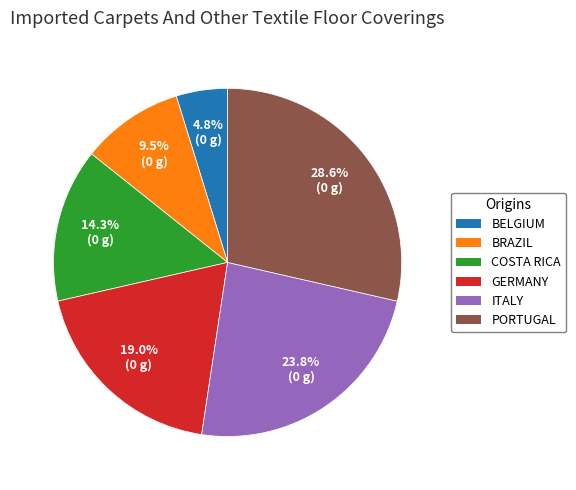

To the nearest percent, what is the average slice percentage?

17%